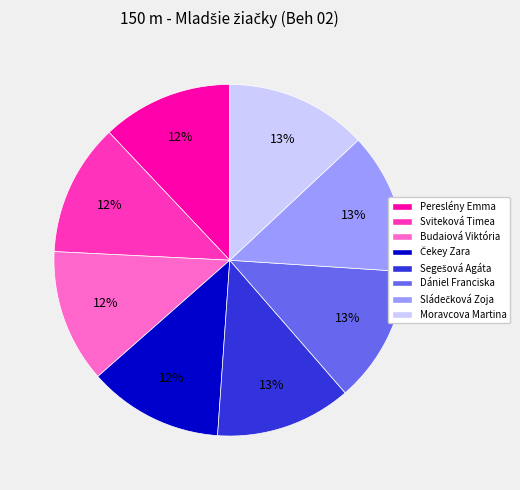

True or false: Pereslény Emma accounts for 12% of the total.

True